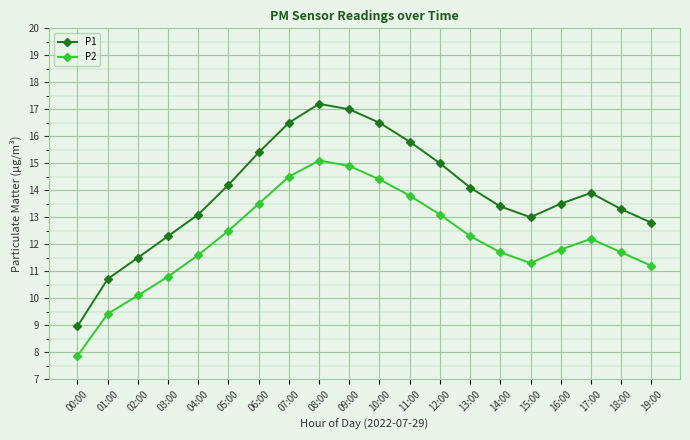

What are all the series names shown in the legend?

P1, P2